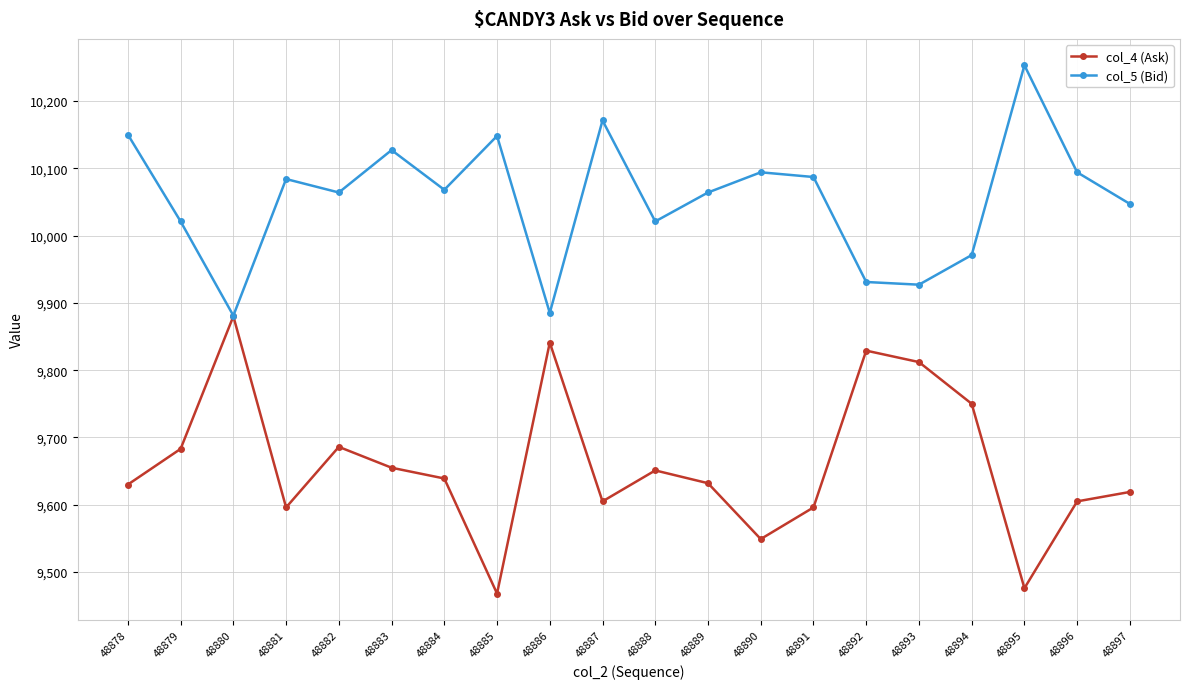

The value of col_4 (Ask) at 48884 is 9639. True or false?

True